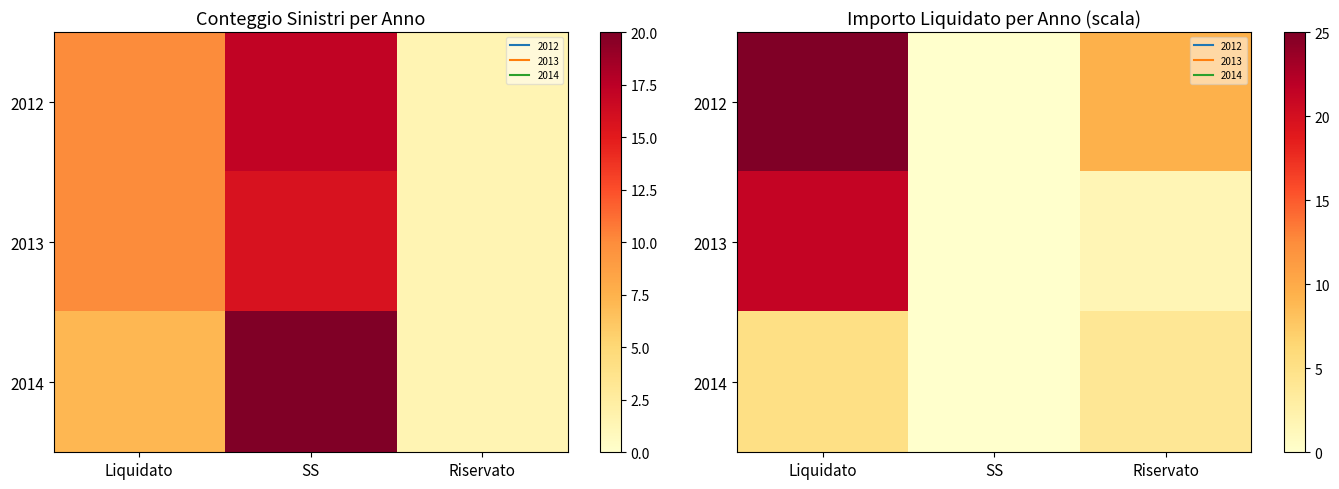

Is it true that 2014 equals 7.7 at Liquidato?

False